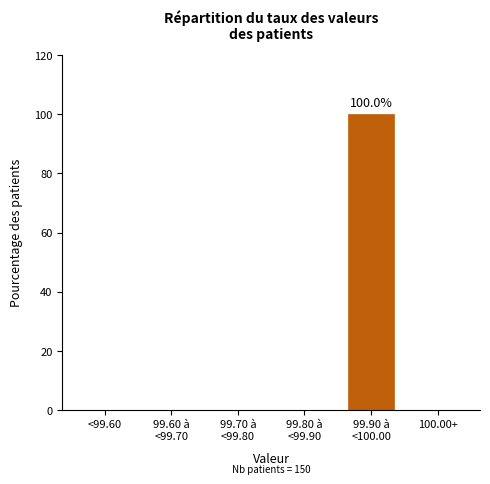

Is it true that the value at 100.00+ is 0?

True